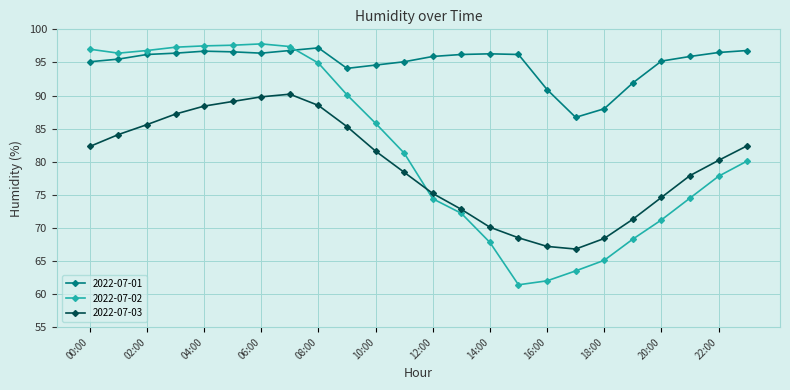

After their last crossing, which series has the higher values: 2022-07-01 or 2022-07-02?

2022-07-01